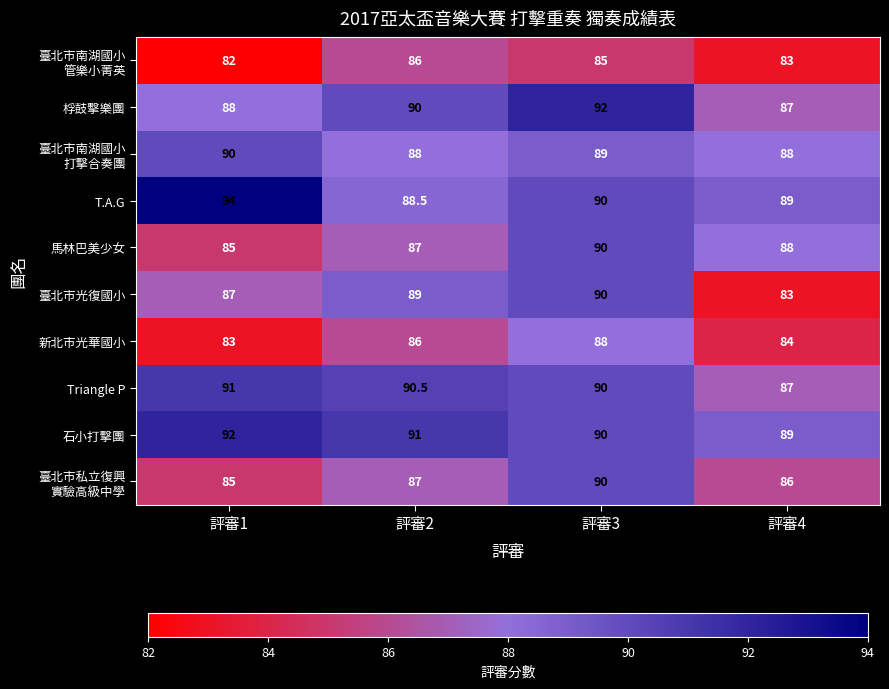

Which series changed the most between 評審2 and 評審4?

臺北市光復國小